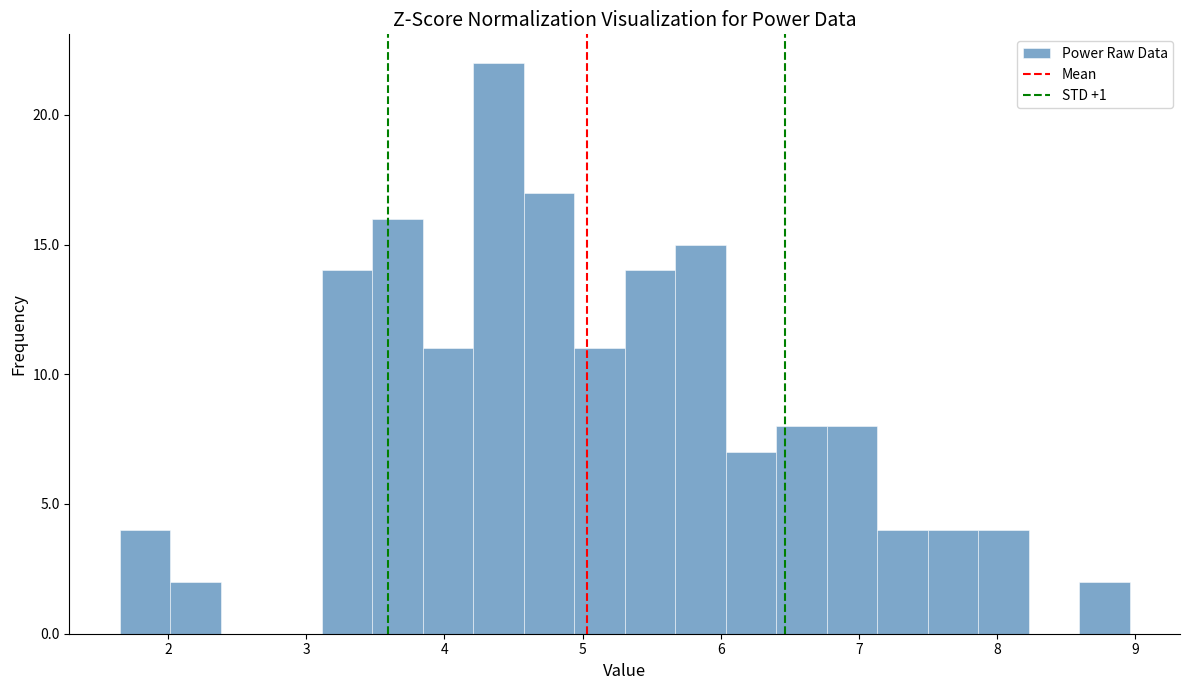

Read against the x-axis, roughly where is the centre of the tallest bar?

4.4